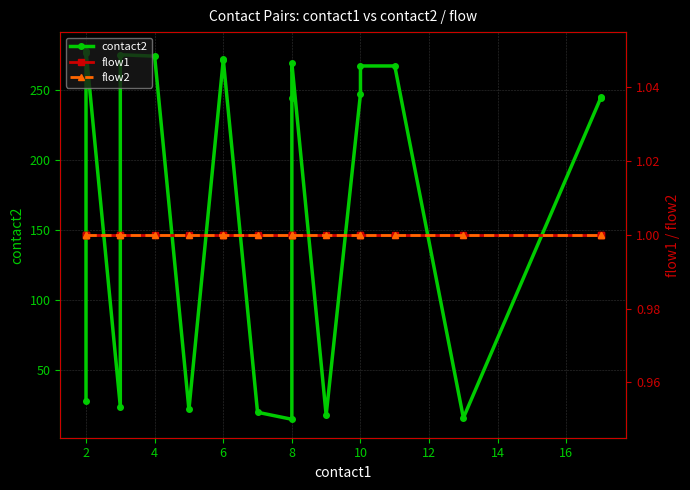

True or false: flow1 has a value of 1 at 12.

True